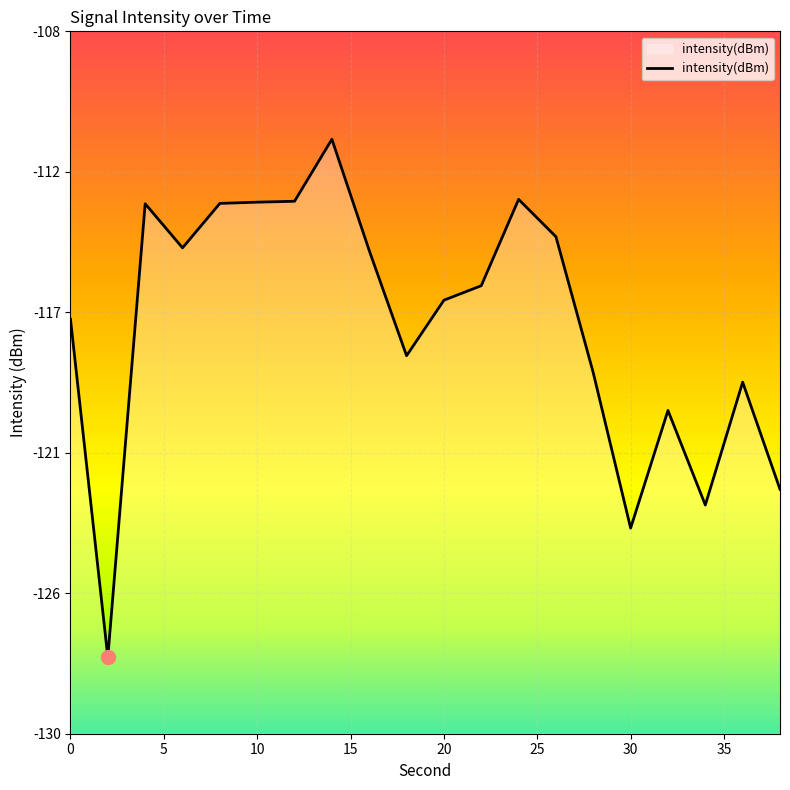

The chart shows a value of -198.0 at 11. True or false?

False